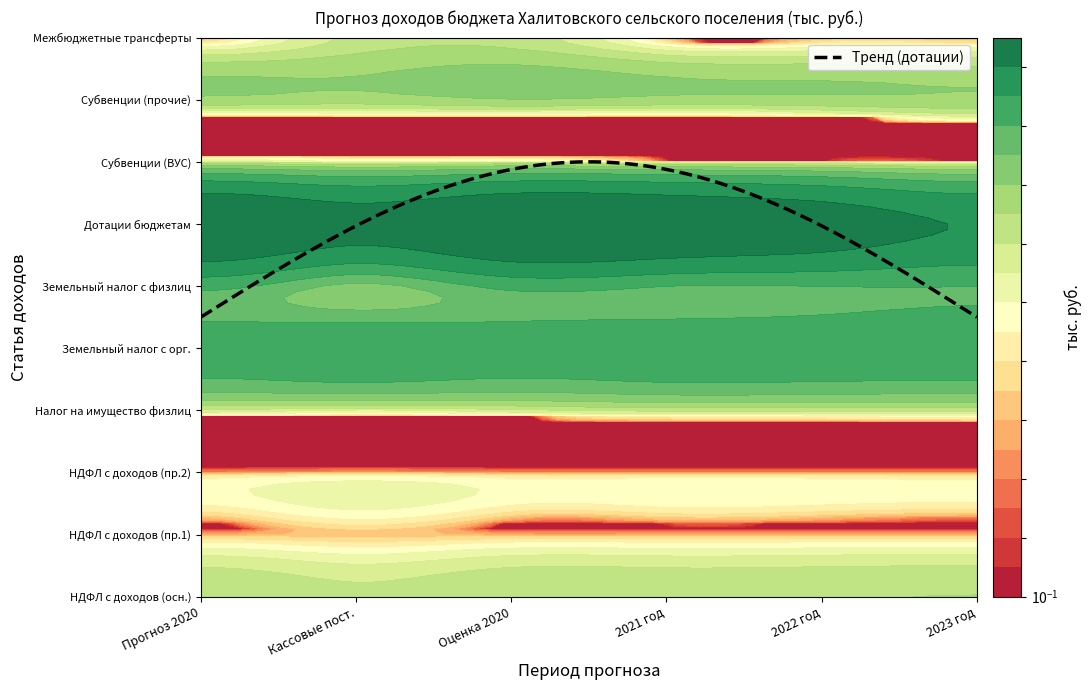

Reading right to left, transcribe all the data shown in this chart.

НДФЛ с доходов (осн.): 5=152.0	4=147.0	3=142.0	2=143.5	1=99.0	0=143.5
НДФЛ с доходов (пр.1): 5=2.0	4=2.0	3=2.0	2=2.0	1=3.8	0=2.0
НДФЛ с доходов (пр.2): 5=1.0	4=1.0	3=1.0	2=1.0	1=1.3	0=1.0
Налог на имущество физлиц: 5=100.0	4=100.0	3=100.0	2=71.4	1=42.7	0=71.4
Земельный налог с орг.: 5=1350.0	4=1350.0	3=1350.0	2=1209.0	1=1383.0	0=1209.0
Земельный налог с физлиц: 5=826.8	4=826.8	3=826.8	2=967.8	1=380.9	0=967.8
Дотации бюджетам: 5=2466.7	4=3396.0	3=4056.0	2=4320.0	1=3180.0	0=4320.0
Субвенции (ВУС): 5=0.0	4=0.0	3=0.0	2=27.3	1=27.3	0=48.6
Субвенции (прочие): 5=237.5	4=228.9	3=226.6	2=258.8	1=204.1	0=232.5
Межбюджетные трансферты: 5=0.0	4=0.0	3=0.0	2=118.2	1=101.4	0=0.0